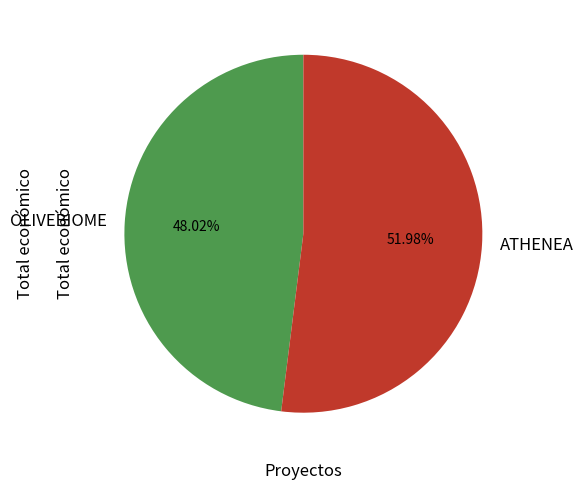

What percentage is NOT represented by OLIVEBIOME?

52.0%